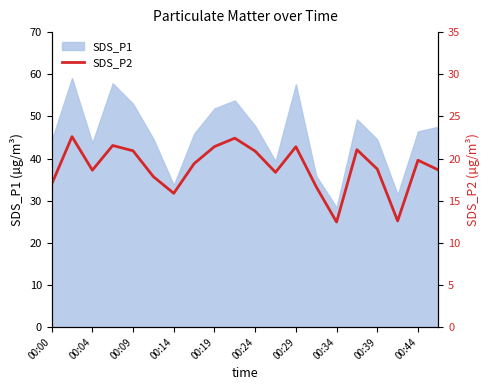

True or false: SDS_P1 has a value of 33.7 at 00:14.

True